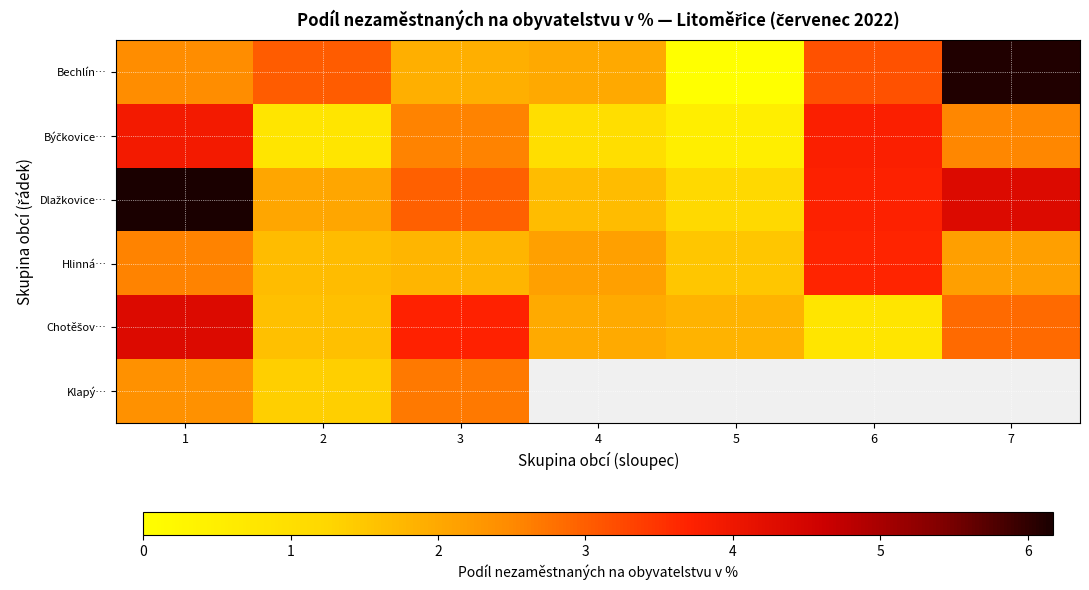

Which category has the lowest value in the Klapý… series?

2